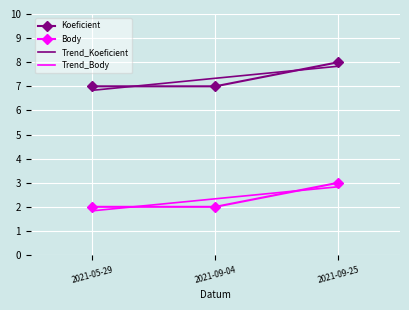

How many lines are shown in the chart?

2